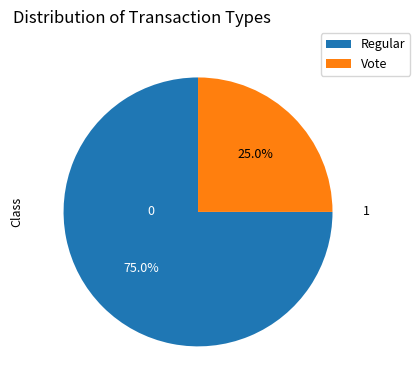

Approximately how many times larger is the value at Regular compared to Vote?

3.0